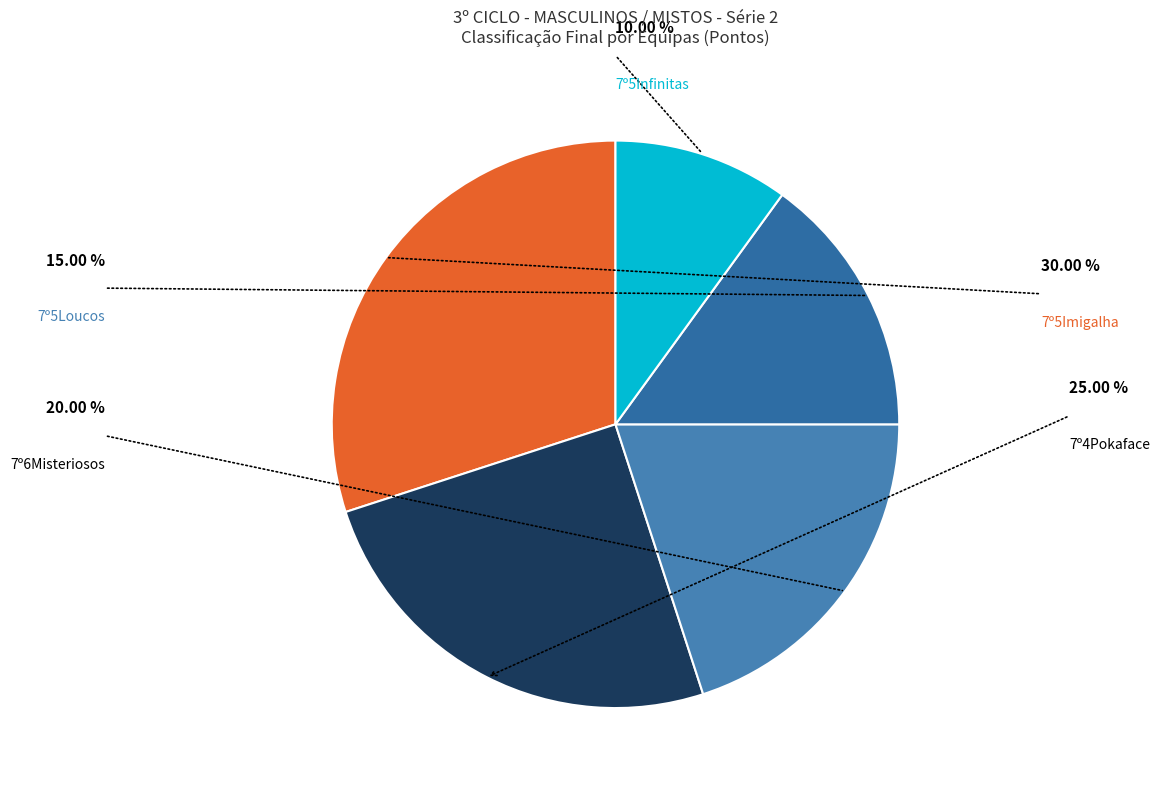

To the nearest percent, what is the average slice percentage?

20%